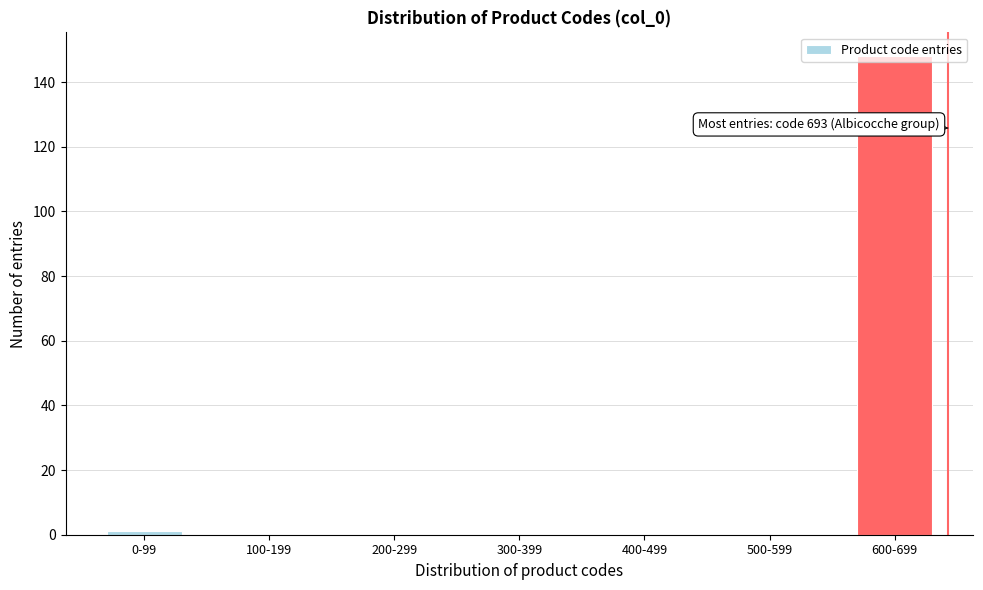

What is the change in value from 300-399 to 600-699?

+148